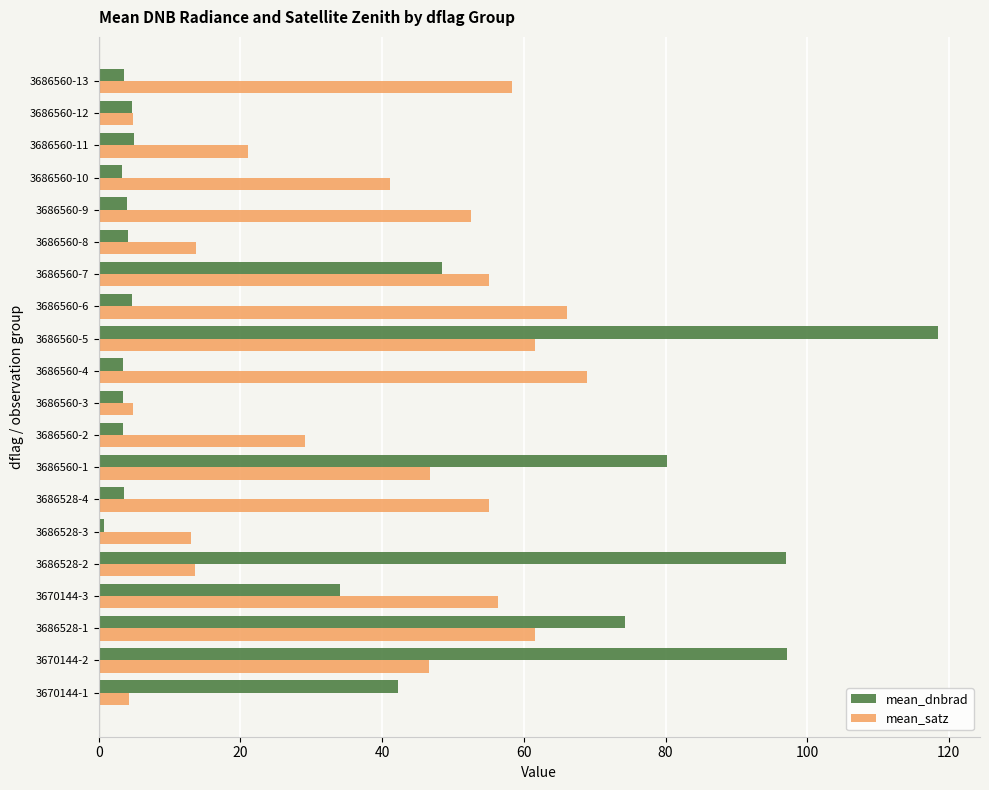

Which series has the largest total across all categories?

mean_satz